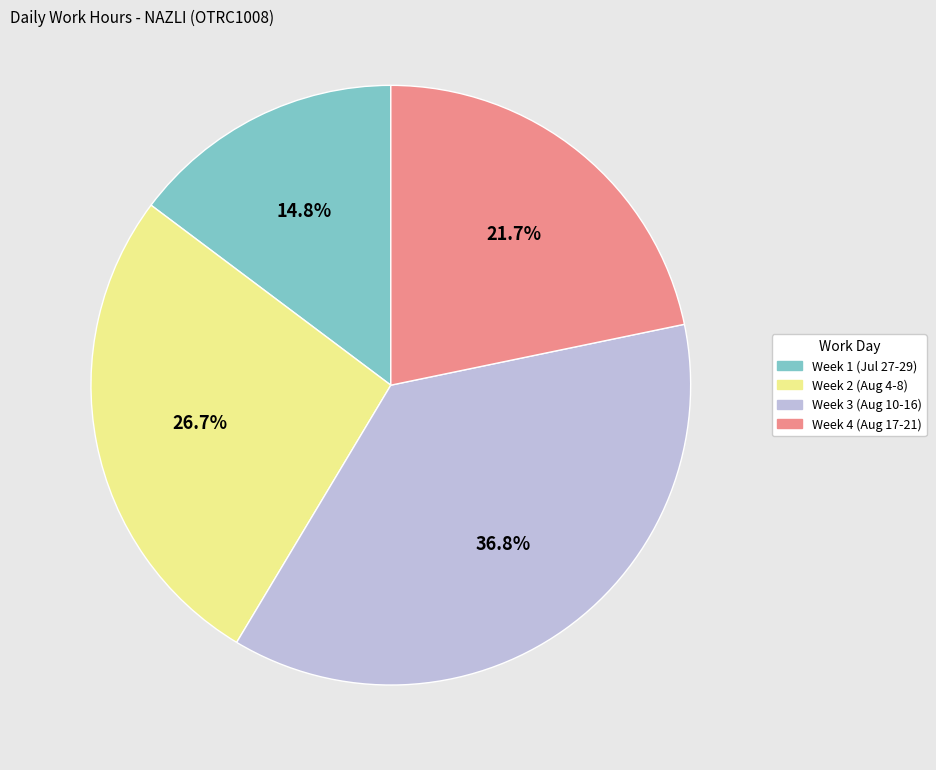

Is there any slice that represents more than half of the pie?

No